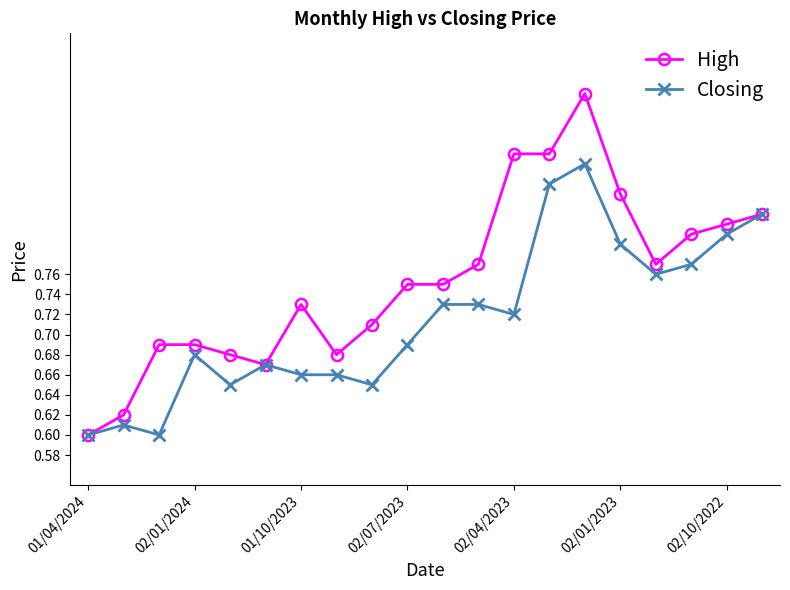

List the series in order of their peak value, highest first.

High, Closing